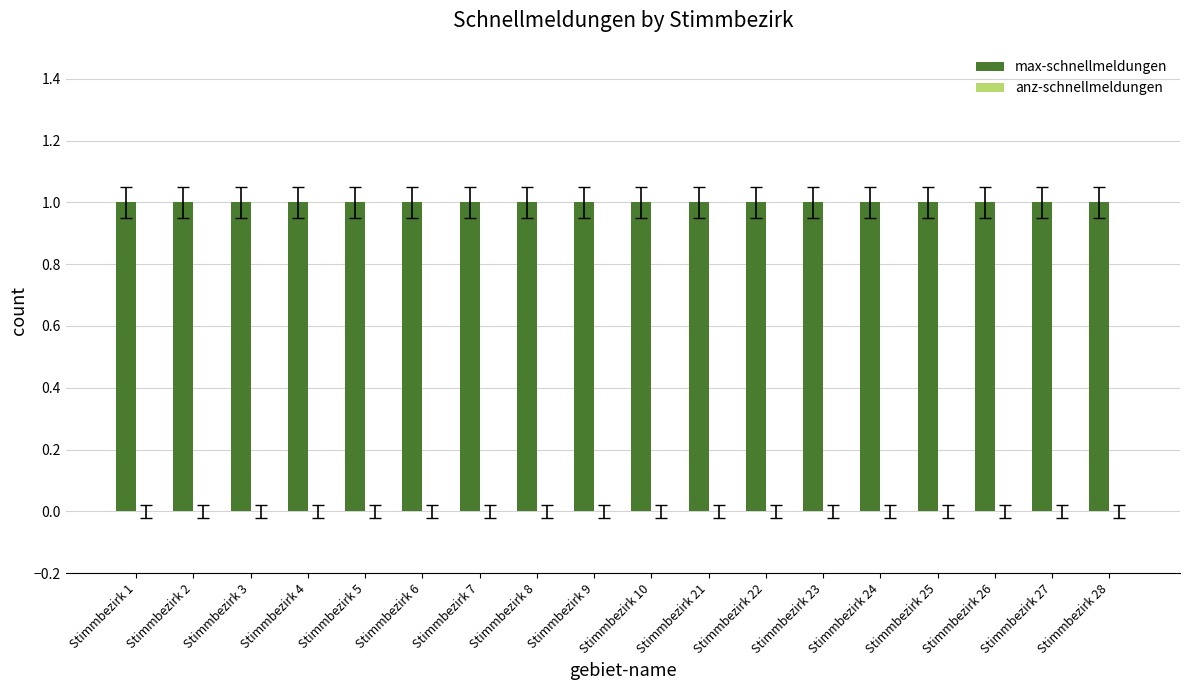

Which series has the widest spread of values?

max-schnellmeldungen